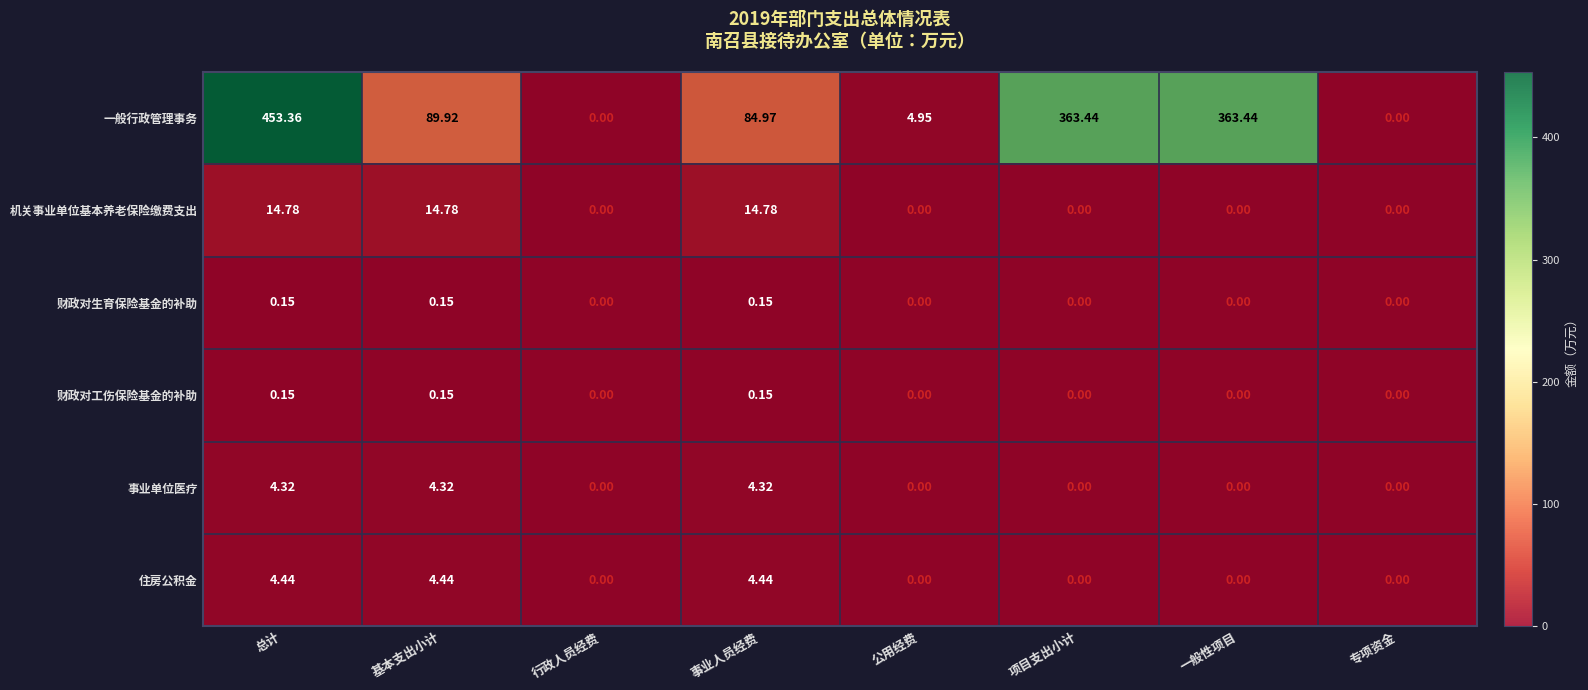

At which category is the sum across all series the highest?

总计